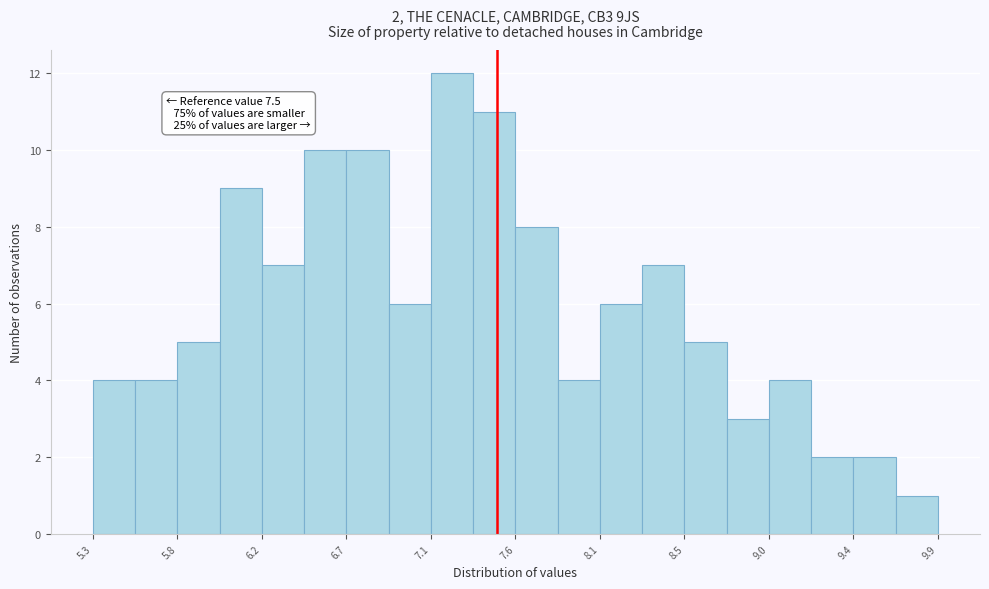

Which range on the x-axis has the tallest bar?

7.14 to 7.37